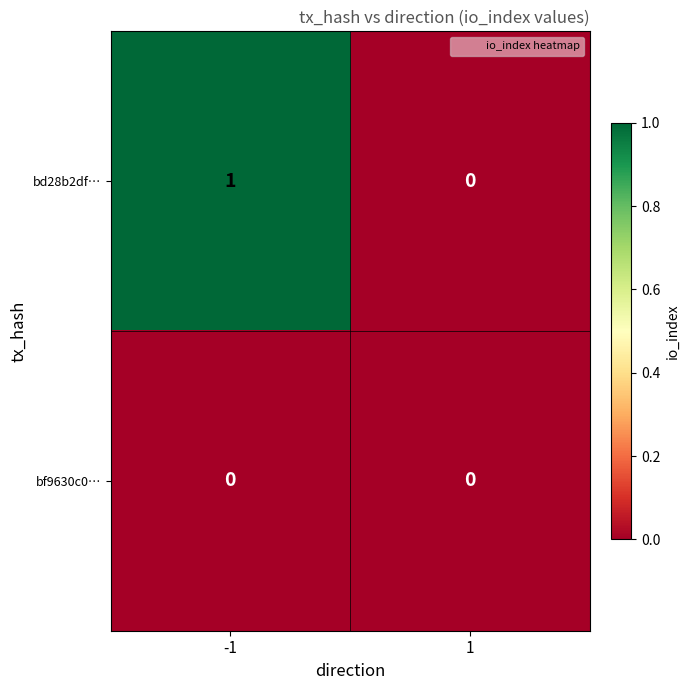

Which series changed the most between -1 and 1?

bd28b2df…